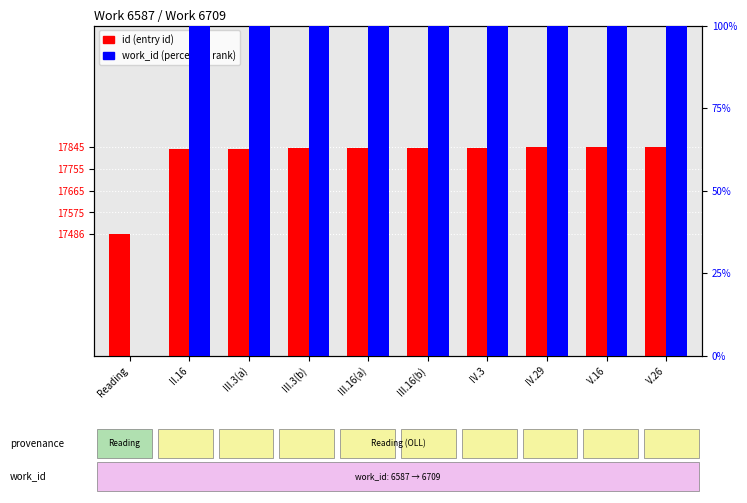

What position from the right is III.16(a)?

6